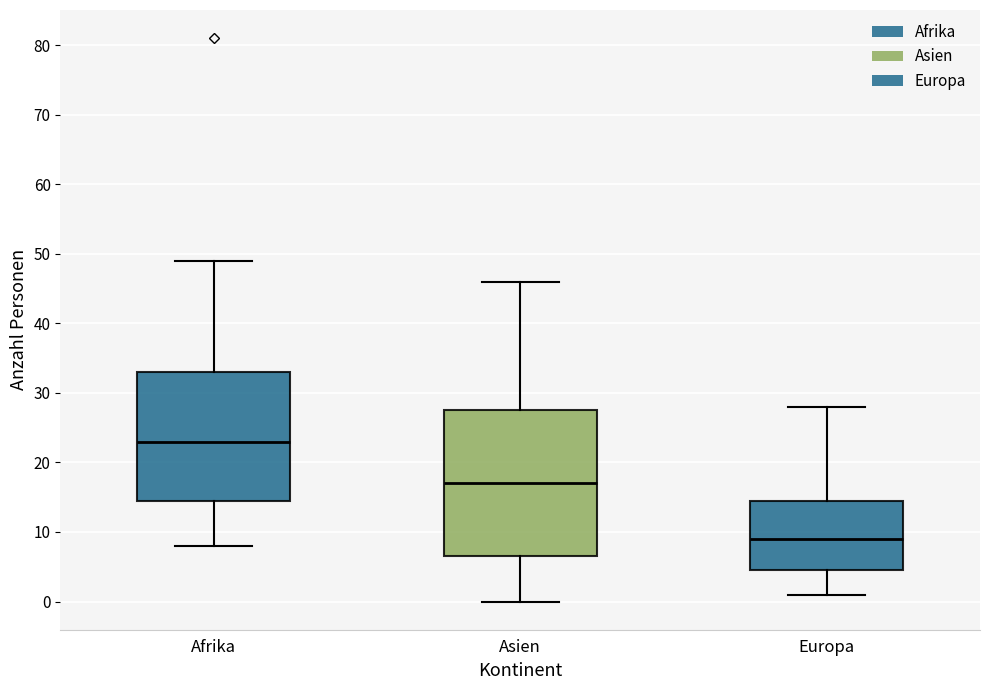

Comparing the boxes themselves (not the whiskers), which one is the tallest?

Asien